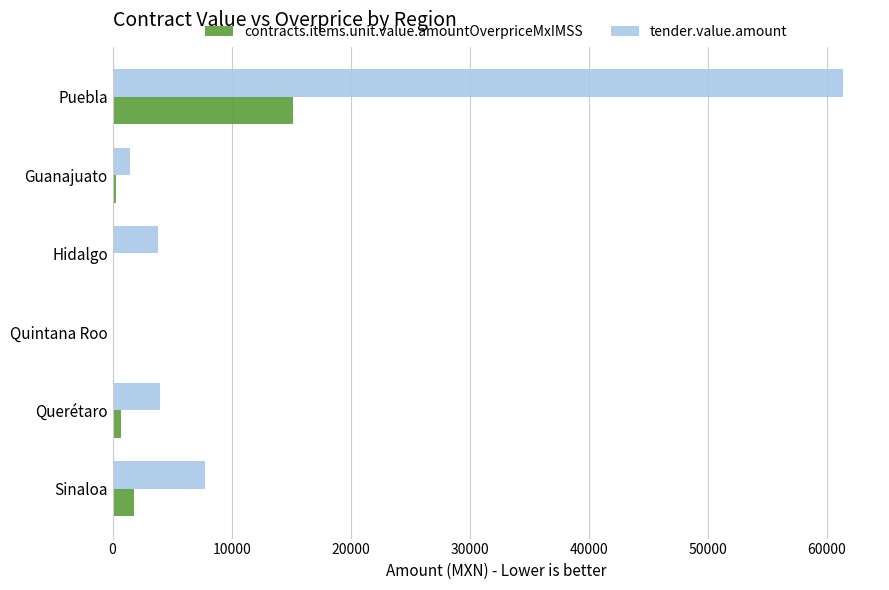

What is the highest value of the tender.value.amount series?

61392.2